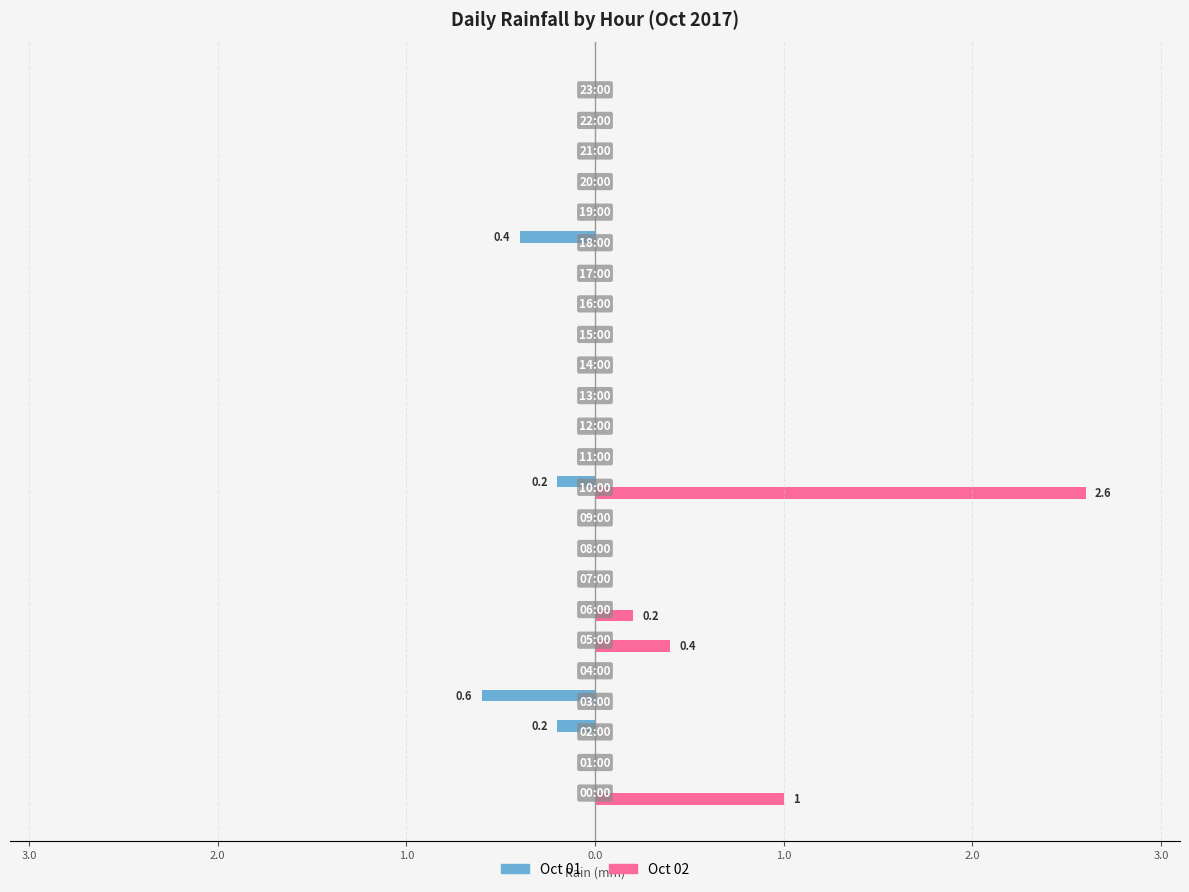

Which series has the largest range (max minus min)?

Oct 02